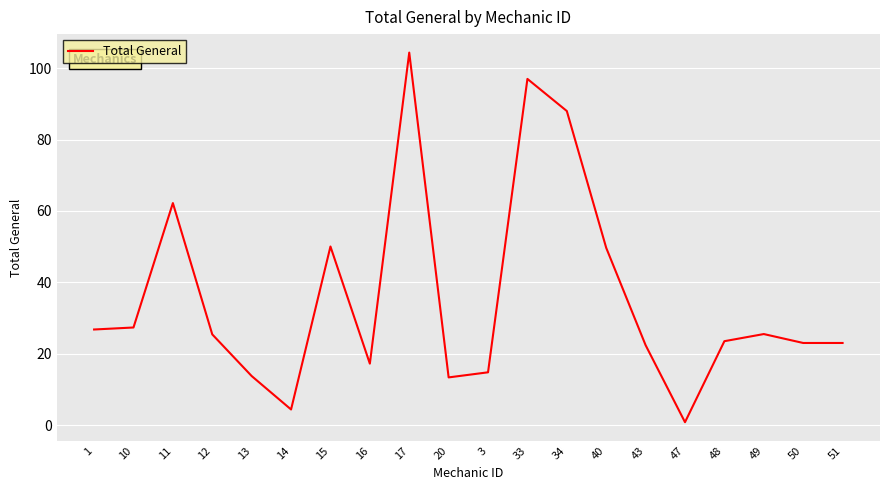

What is the average value?

35.6